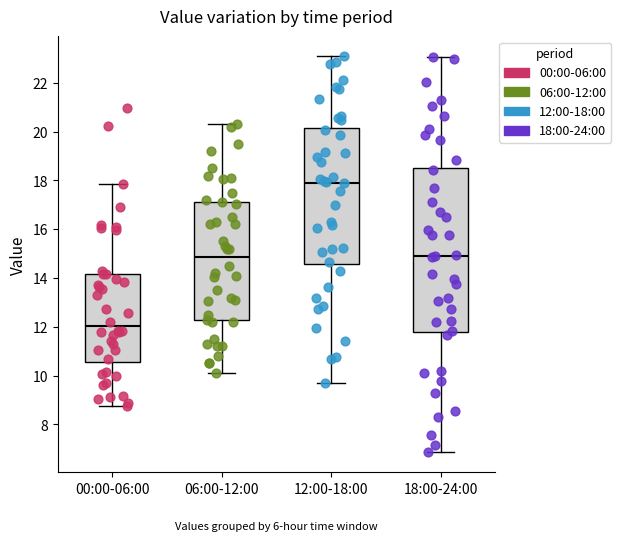

Reading left to right, transcribe this box plot: for each box, give where its median line is, the range the box spans, and where its two whiskers end, as read against the y-axis. The values are not printed on the chart, so give them approximately, as read against the axis.

00:00-06:00: median 12.0, box 10.6 to 14.2, whiskers 8.8 to 17.8
06:00-12:00: median 14.8, box 12.2 to 17.2, whiskers 10.2 to 20.4
12:00-18:00: median 18.0, box 14.6 to 20.2, whiskers 9.8 to 23.2
18:00-24:00: median 15.0, box 11.8 to 18.6, whiskers 6.8 to 23.0